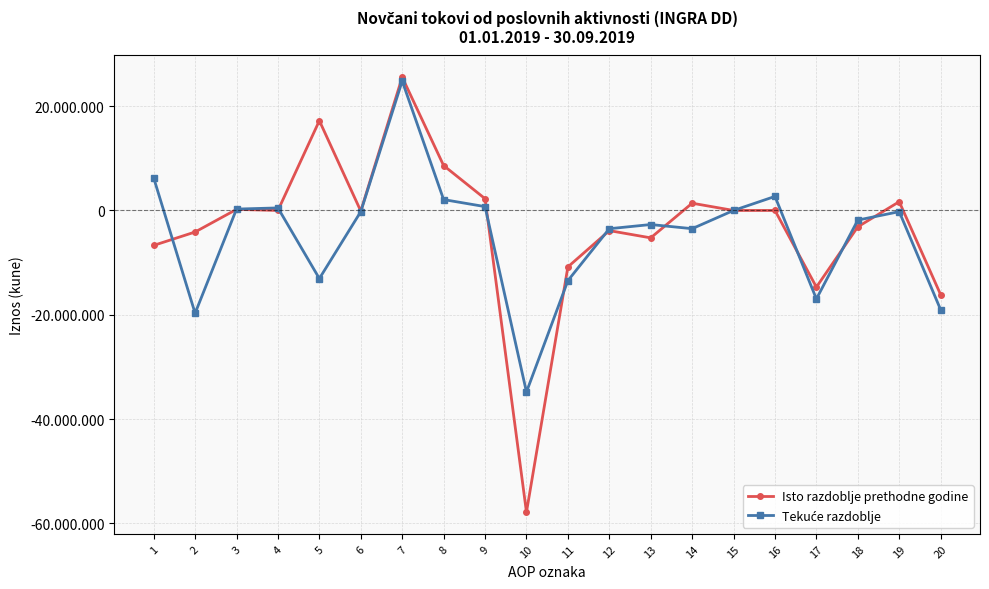

What is the difference between the second highest and second lowest values in the Tekuće razdoblje series?

25958223